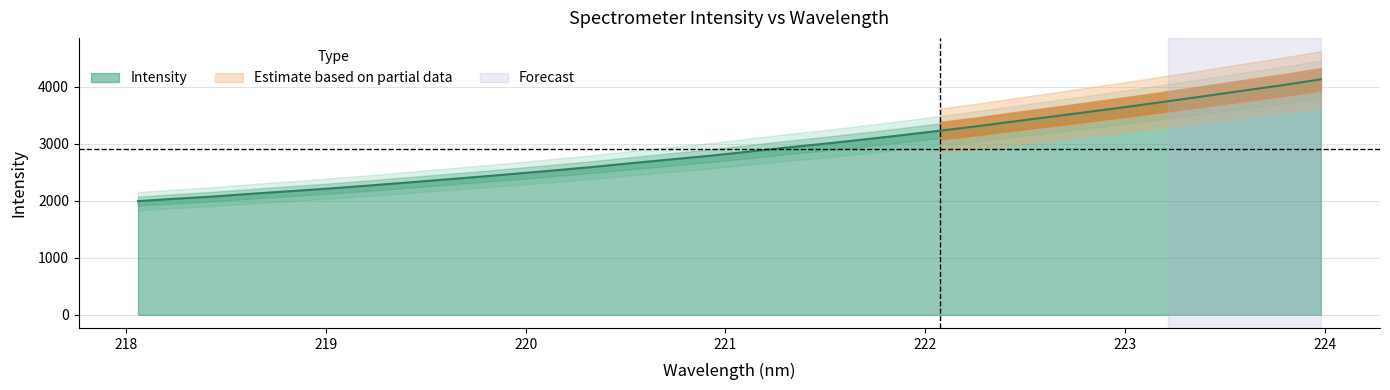

Reading right to left, extract all data points from this chart.

4132.6	4030.3	3937.5	3842.0	3748.8	3657.5	3569.7	3483.0	3397.9	3310.5	3230.1	3151.3	3075.6	3002.9	2936.0	2863.6	2792.3	2729.3	2666.2	2600.1	2539.6	2482.2	2425.4	2371.9	2318.3	2265.8	2215.9	2170.1	2125.3	2076.6	2037.0	1994.9